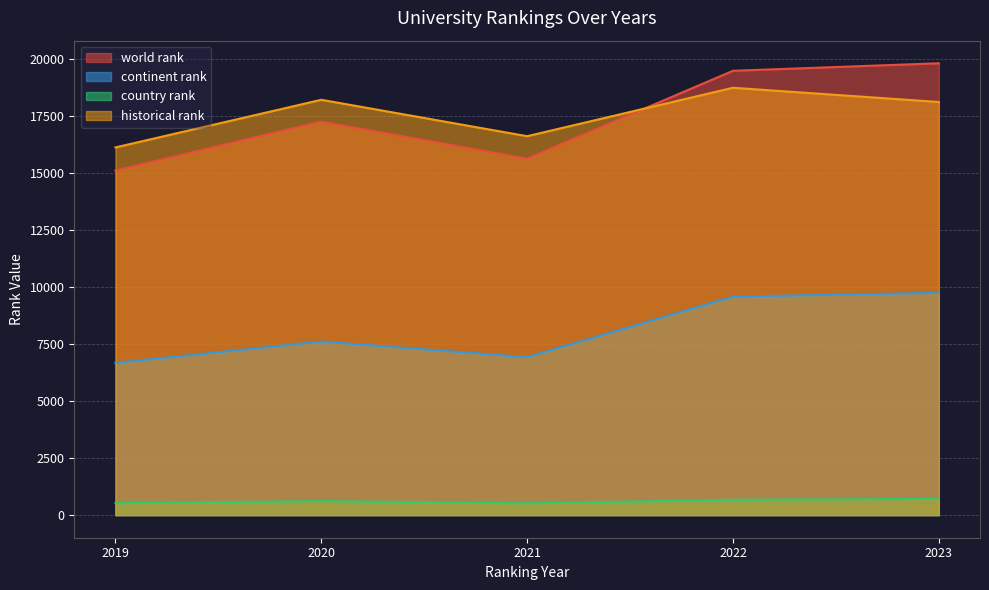

How many interior local valleys does the continent rank series have?

1